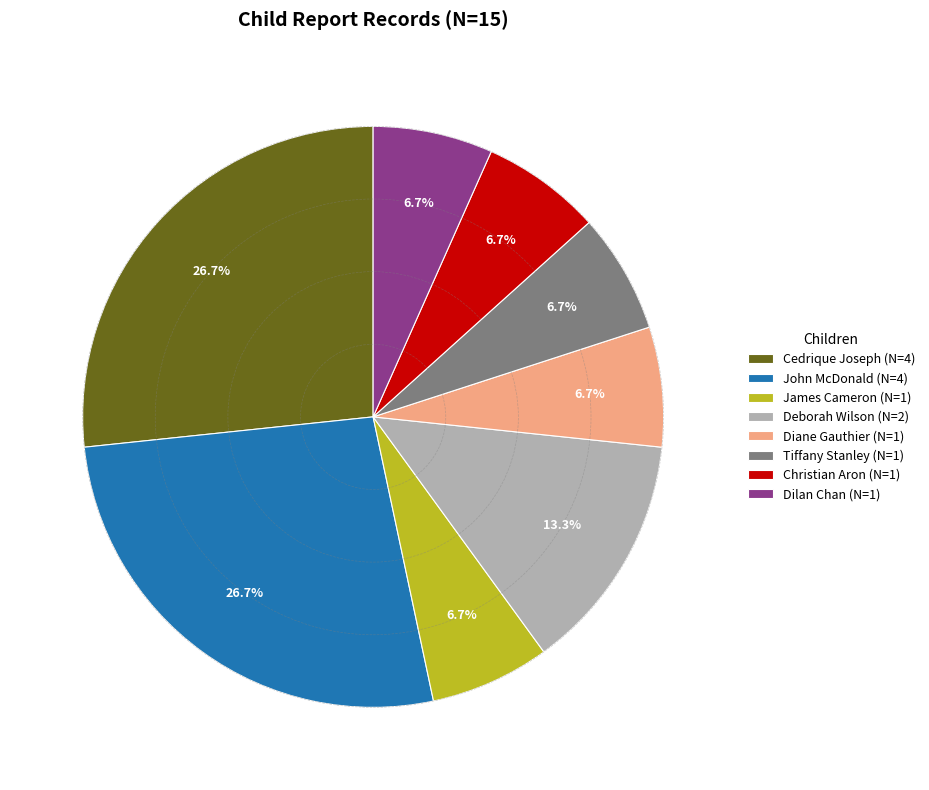

Is Deborah Wilson (N=2) the majority of the pie?

No